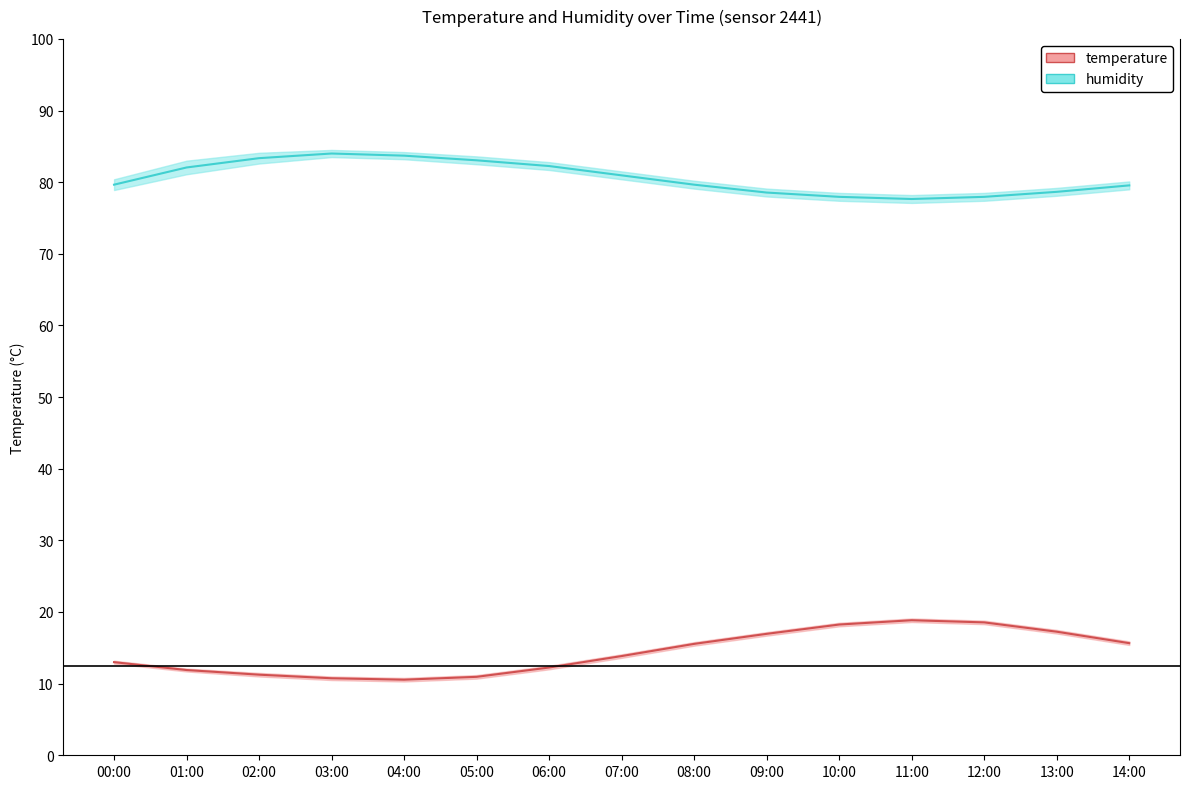

Where is the first local maximum for temperature mid?

11:00